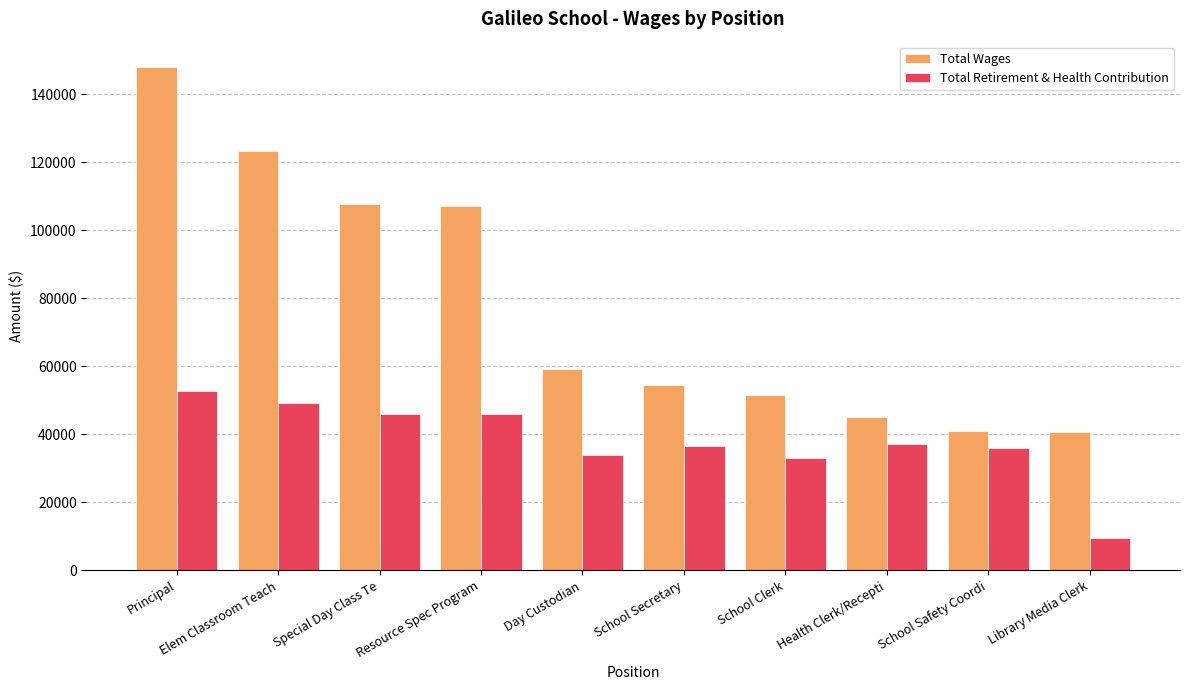

What is the spread (max minus min) of values at Principal?

95203